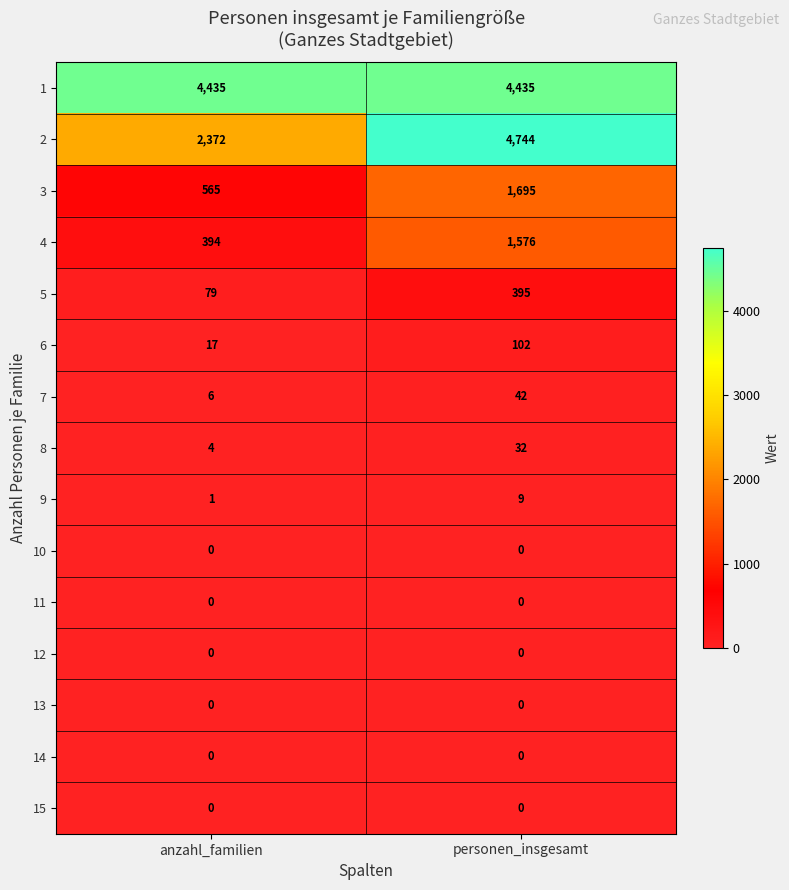

At how many categories does at least one series exceed 151?

2